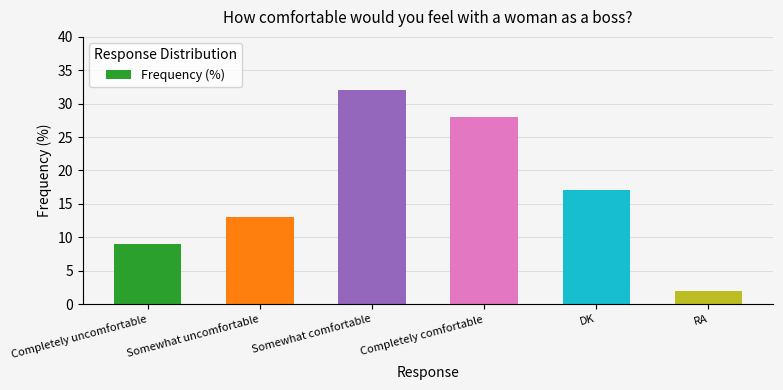

Where is the data nearest to the value 17?

DK